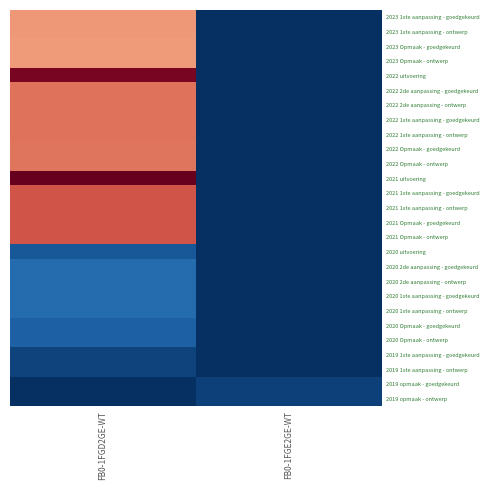

At which category does the chart reach its peak across all series?

FB0-1FGD2GE-WT